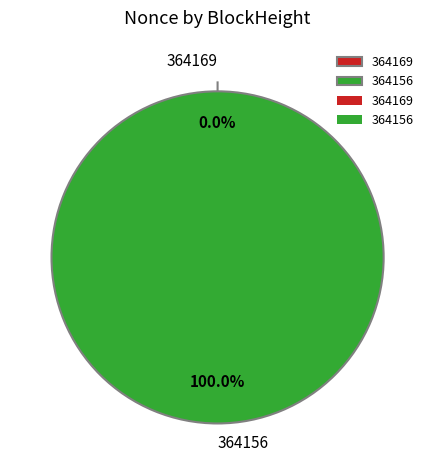

What percentage is the 364156 slice, to the nearest percent?

100%